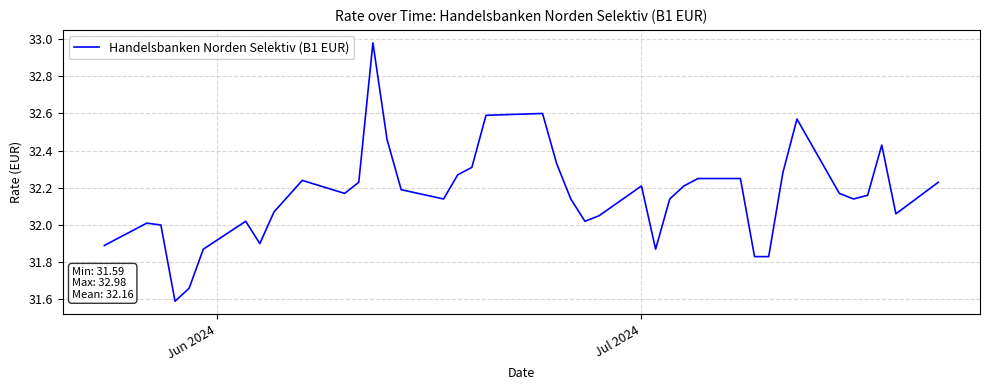

What is the smallest value displayed?

31.6